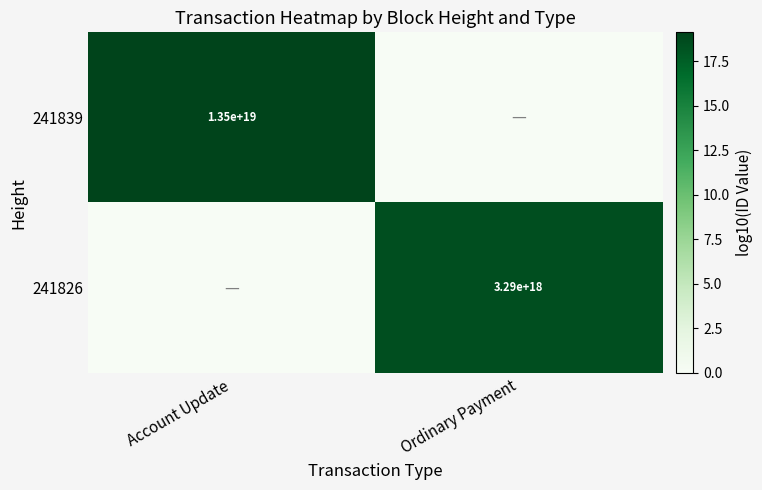

The 241839 series shows 6441417186611054592 at Account Update. True or false?

False